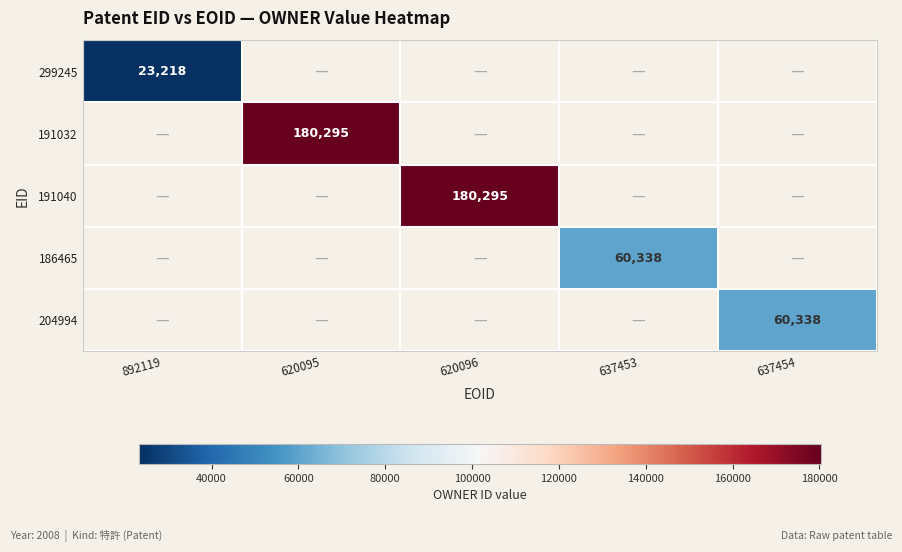

Read the 299245 value at 892119.

23218.0